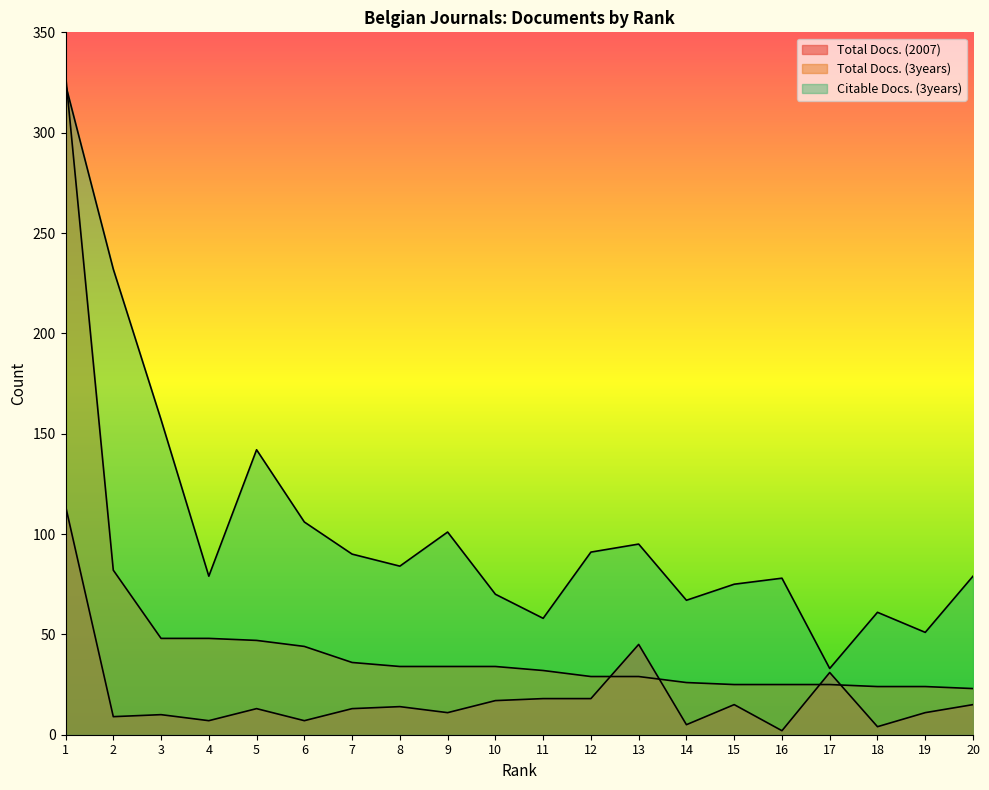

How many lines are shown in the chart?

3